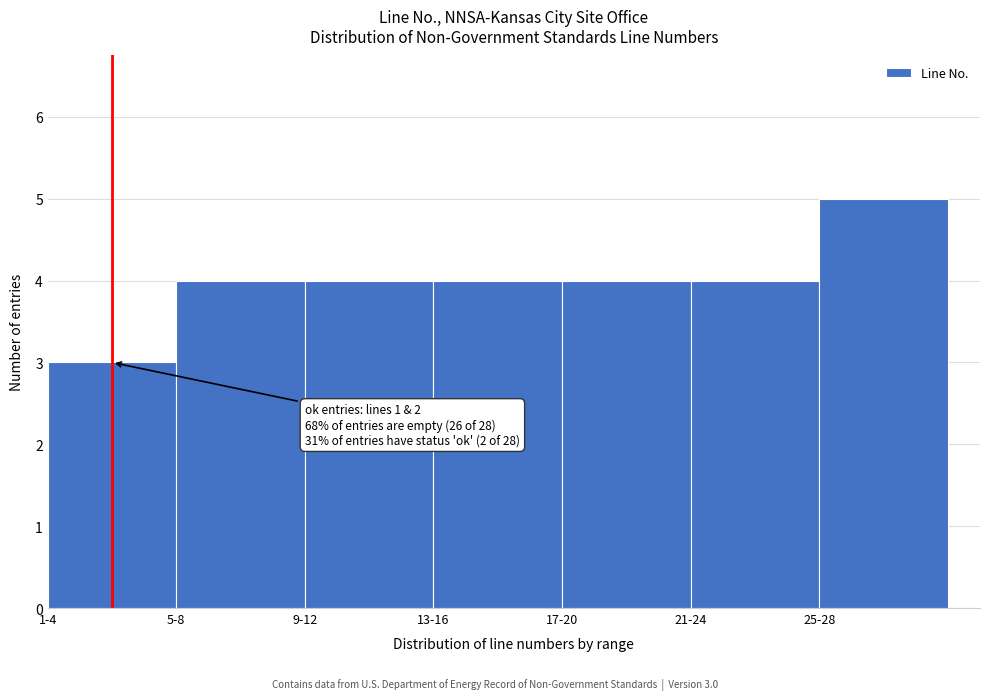

Reading left to right, transcribe all the data shown in this chart.

3	4	4	4	4	4	5